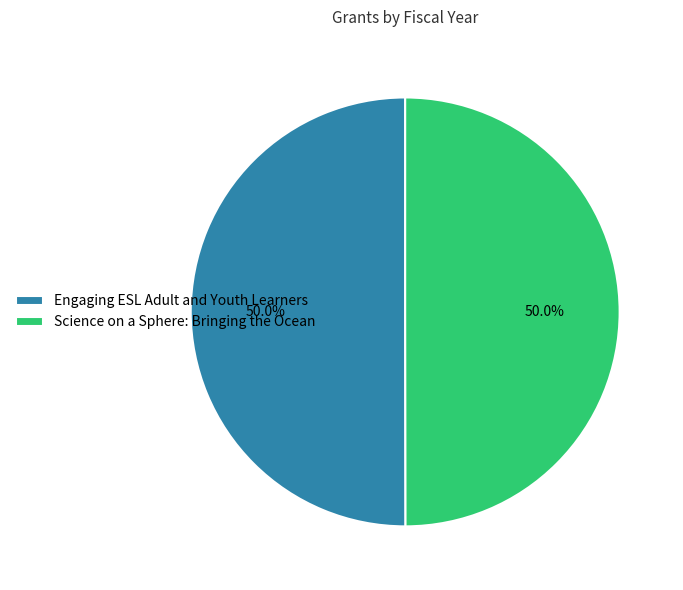

What percentage do Science on a Sphere: Bringing the Ocean and Engaging ESL Adult and Youth Learners together represent?

100.0%